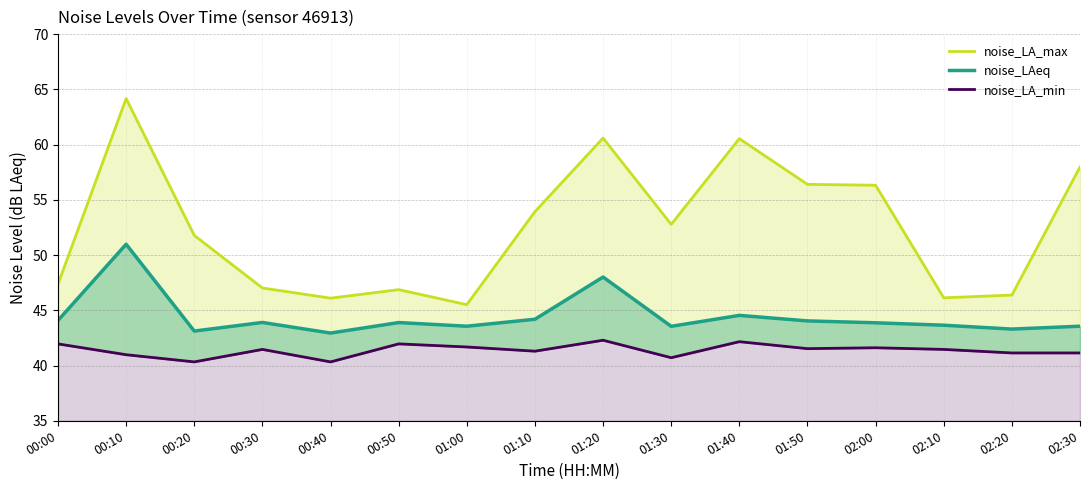

What is the minimum value shown in the chart?

40.3